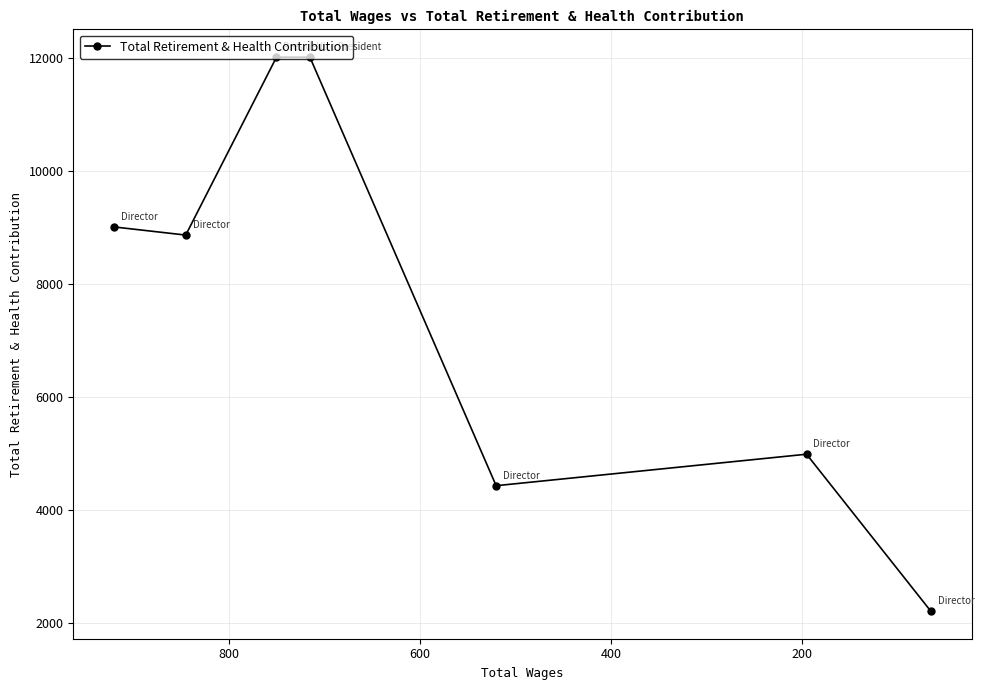

Reading left to right, transcribe all the data shown in this chart.

9014	8870	12018	12018	4435	4992	2217